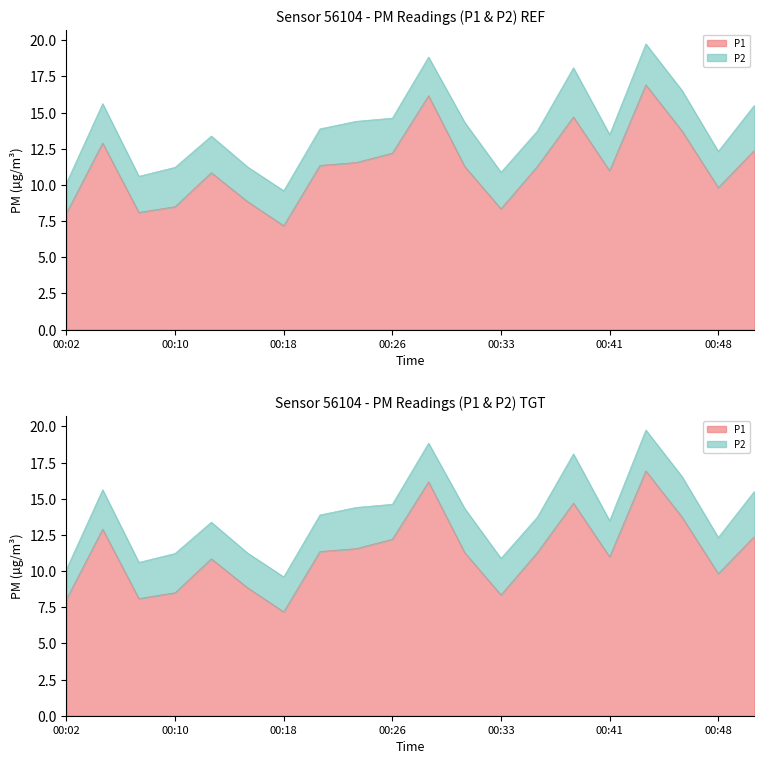

Is it true that the value at 00:41 is 3.6?

False